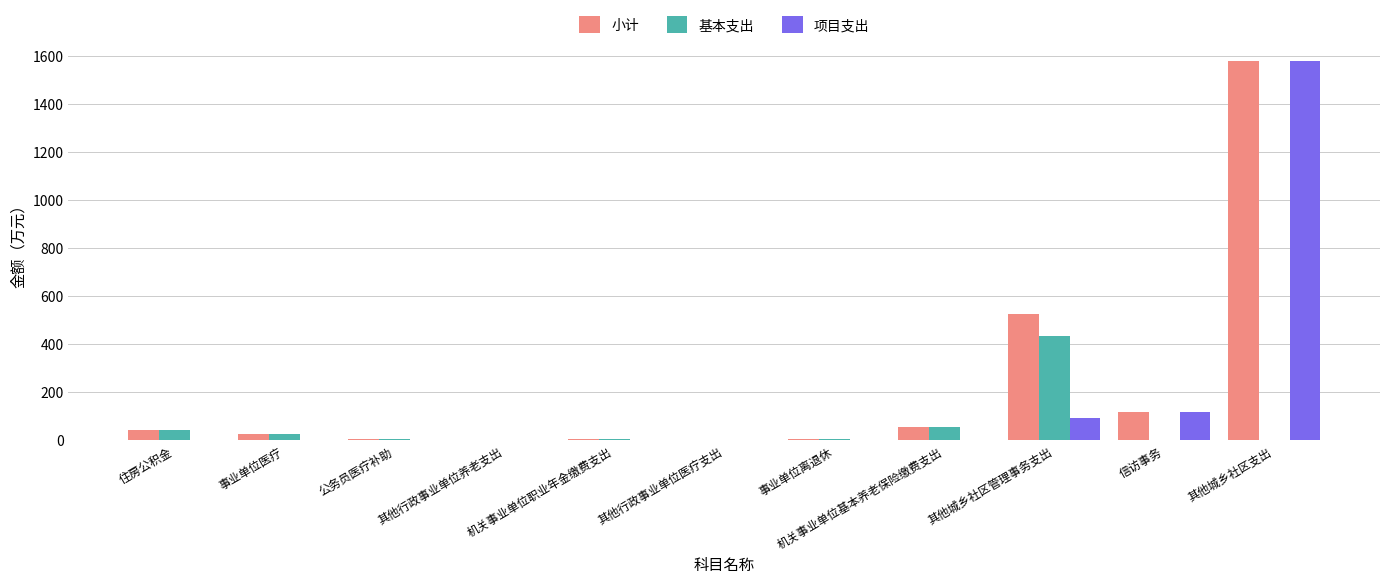

True or false: 项目支出 has a value of 0.0 at 其他行政事业单位养老支出.

True